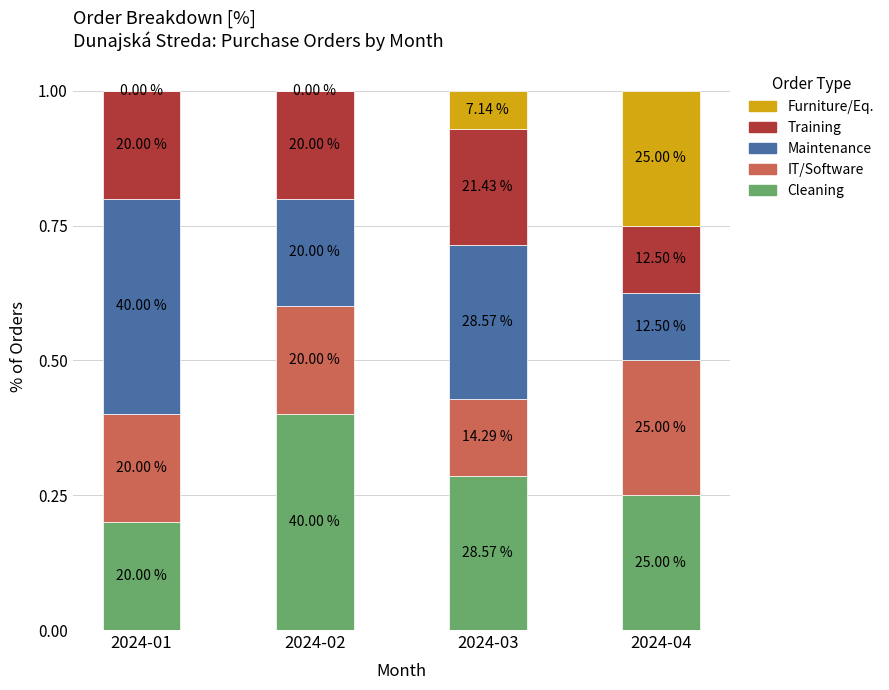

Which series changed the most between 2024-01 and 2024-04?

Maintenance